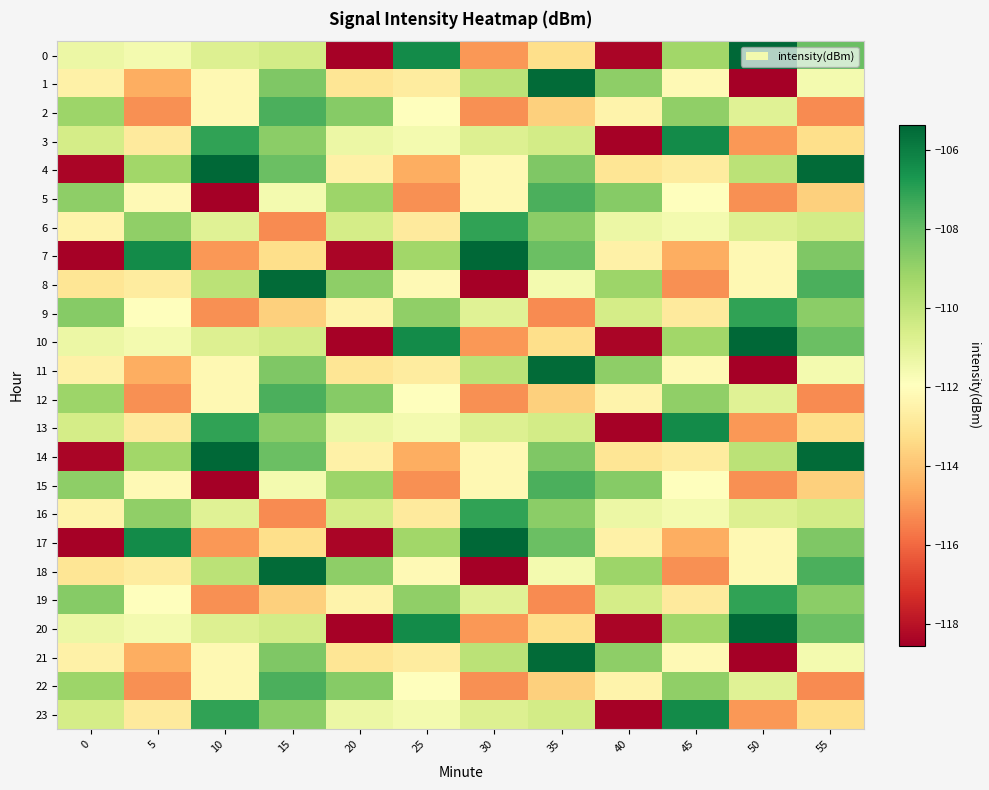

What is the greatest value displayed?

-105.4